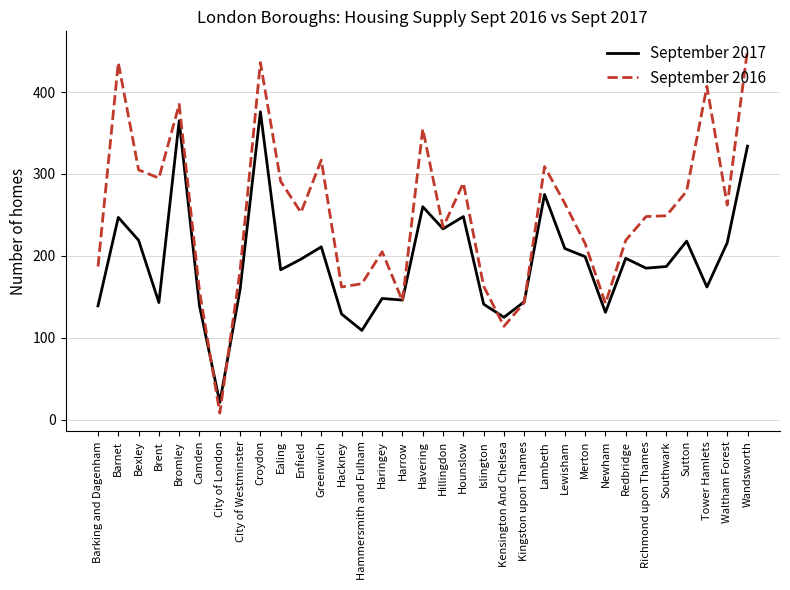

At which label does September 2016 reach its minimum?

City of London